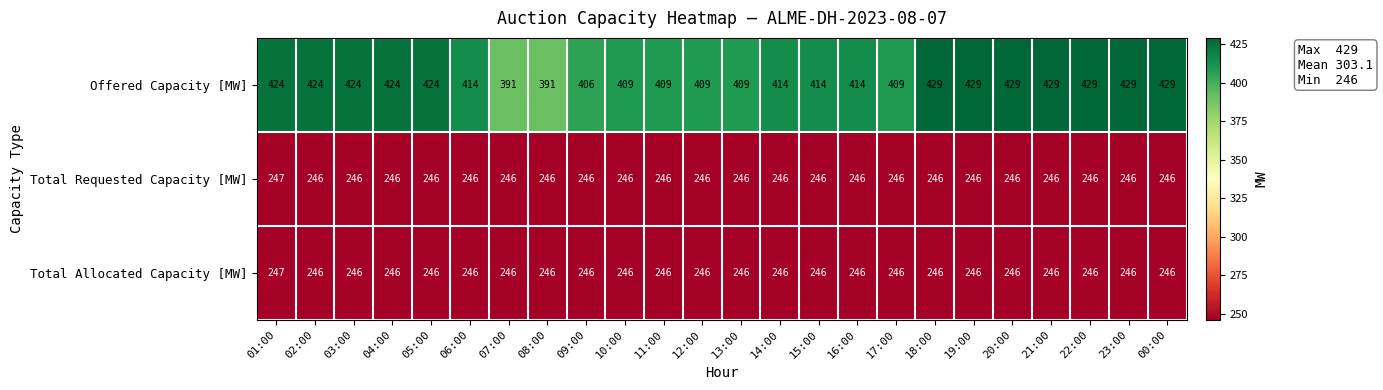

The value of Total Allocated Capacity [MW] at 06:00 is 170. True or false?

False